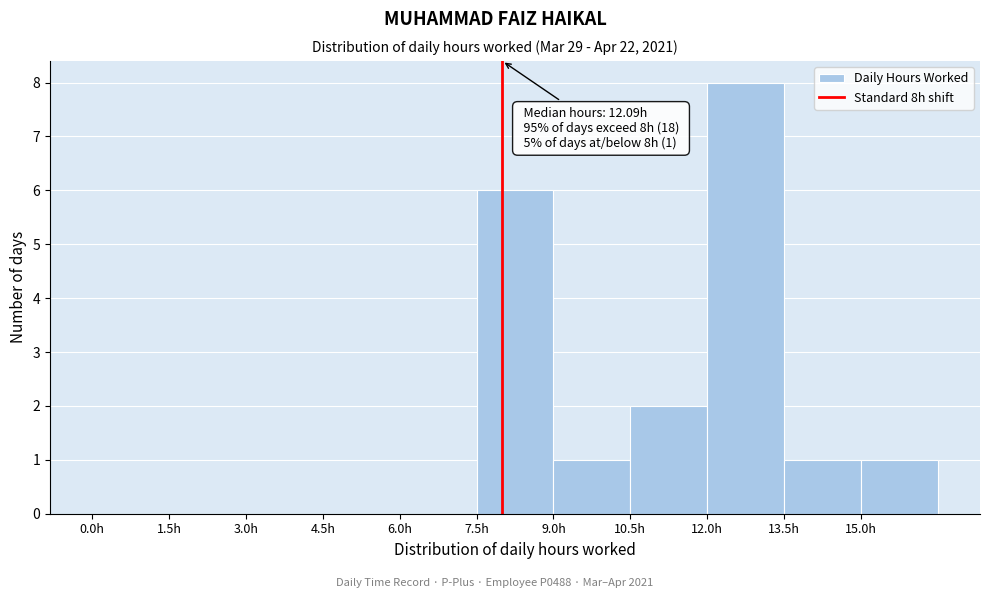

Over which range of the x-axis is the bar tallest?

12.0 to 13.5